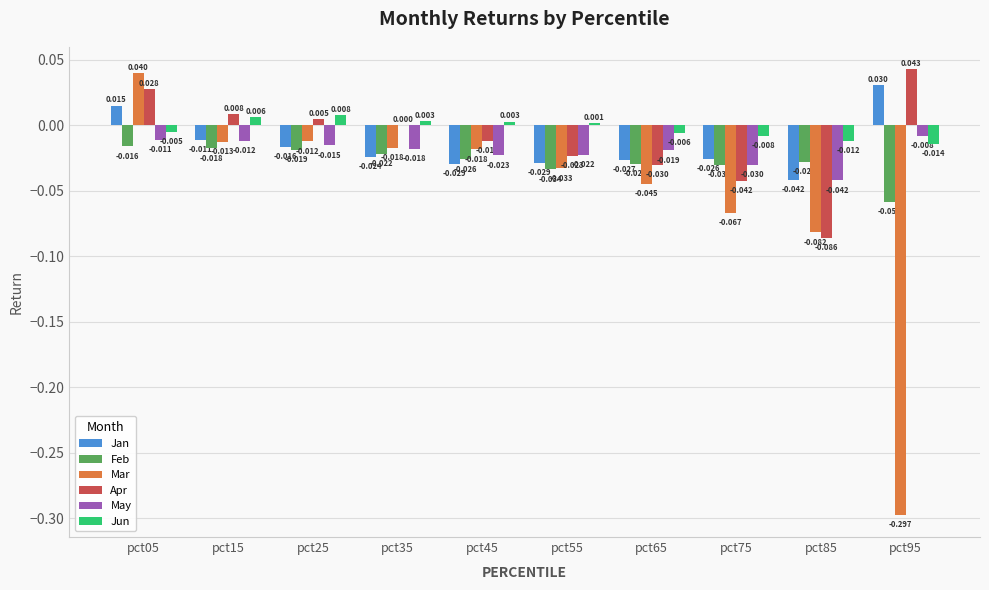

Is the value of Feb at pct75 greater than the value of May at pct55?

No